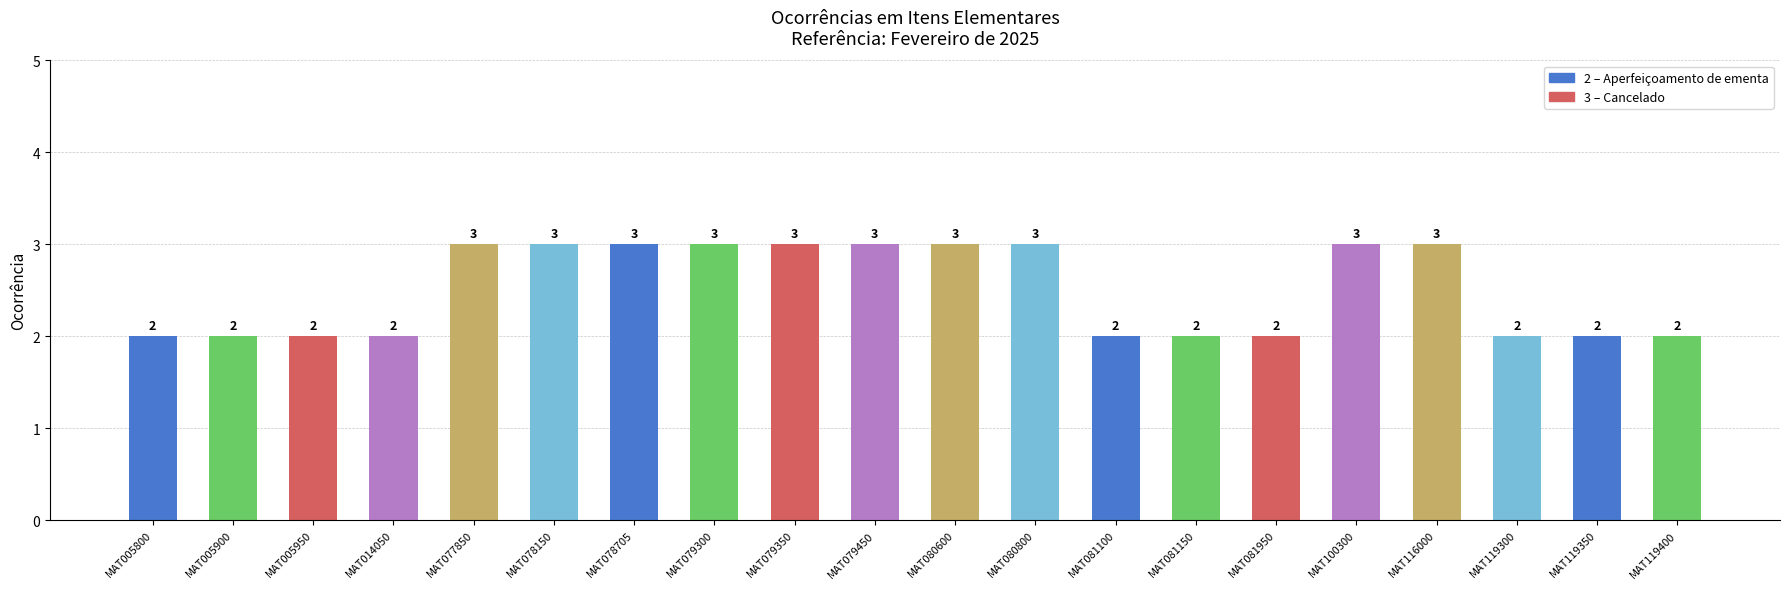

What is the sum of all values?

50